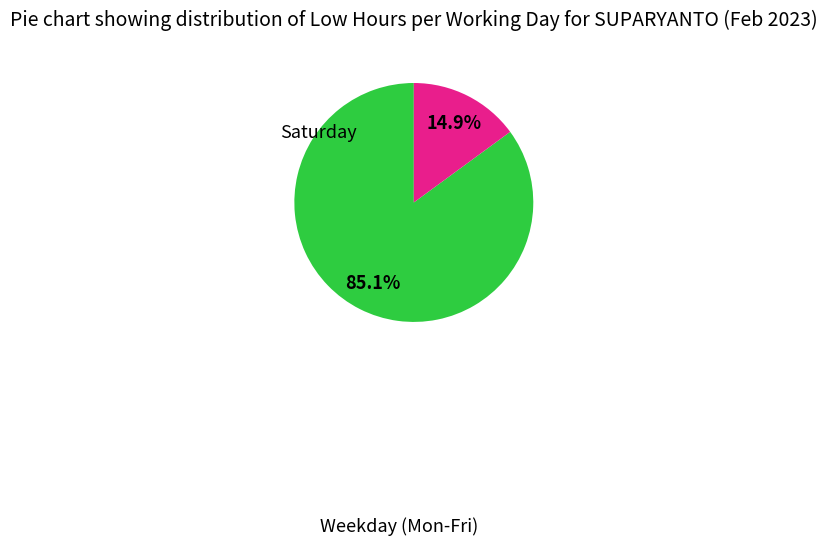

Does any single category account for the majority?

Yes